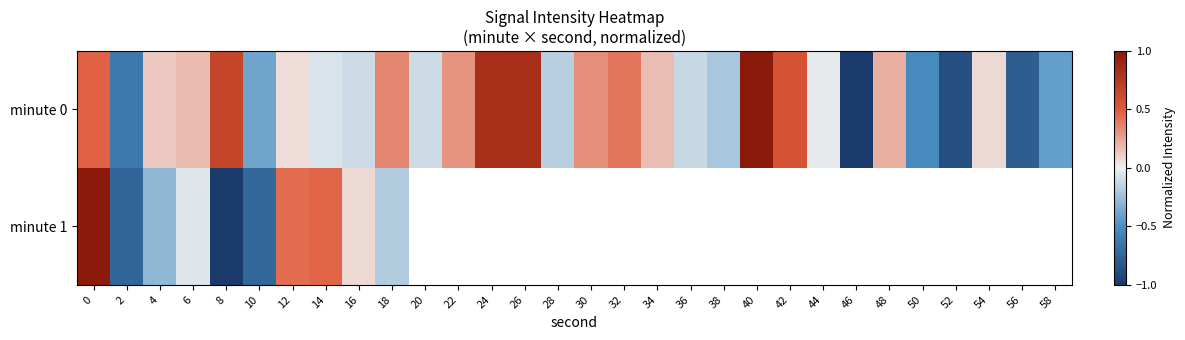

How many distinct data groups are displayed?

2